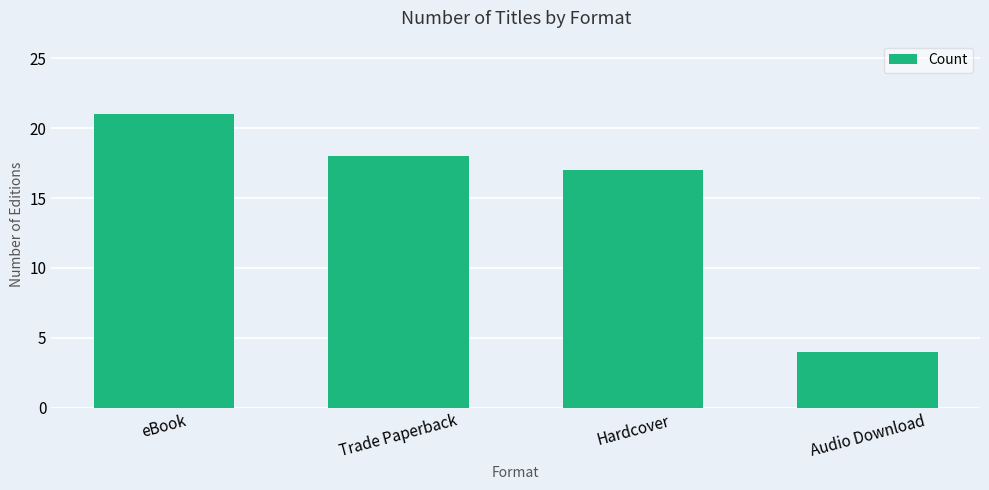

Rank the categories by value from lowest to highest.

Audio Download, Hardcover, Trade Paperback, eBook